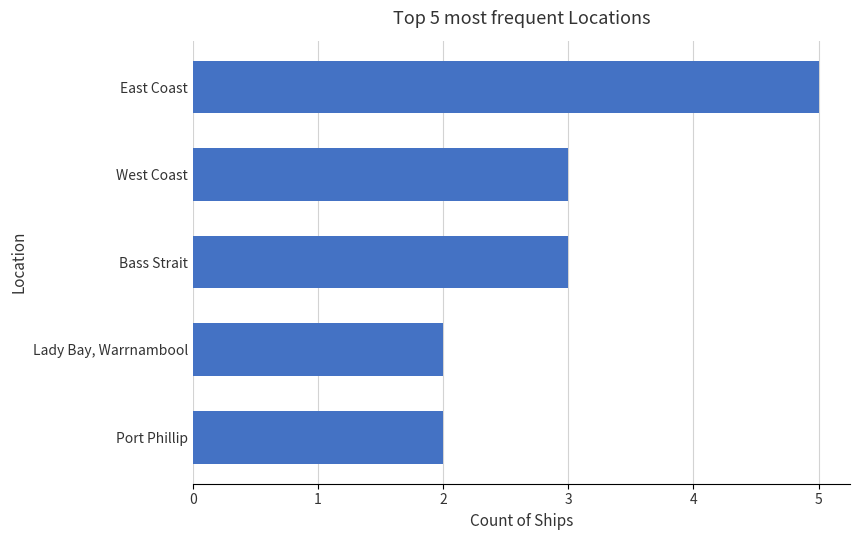

What is the change in value from East Coast to Lady Bay, Warrnambool?

-3